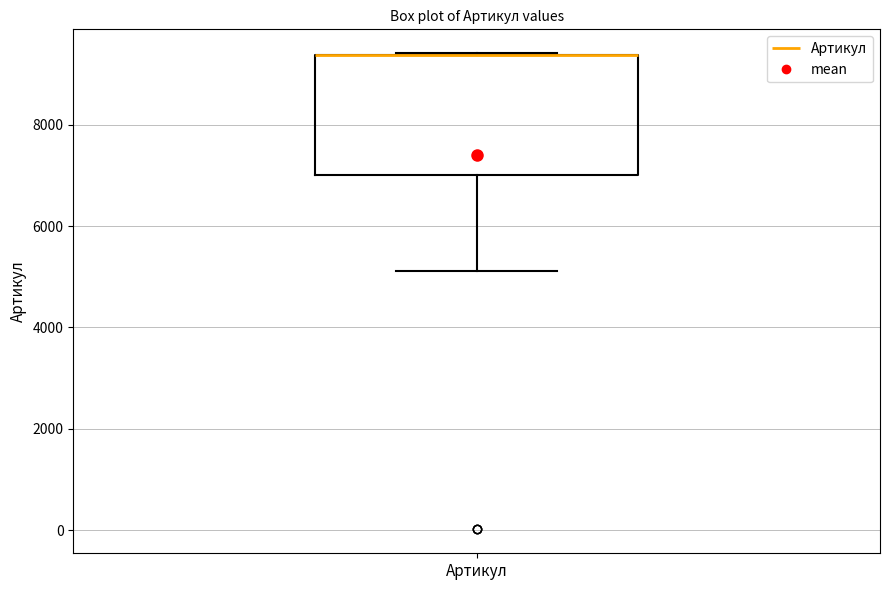

Read this box plot against the y-axis: the position of the median line, the range covered by the box, and the ends of both whiskers. The values are not printed on the chart, so give them approximately, as read against the axis.

median 9400 (drawn on the box's upper edge), box 7000 to 9400, whiskers 5200 to 9400